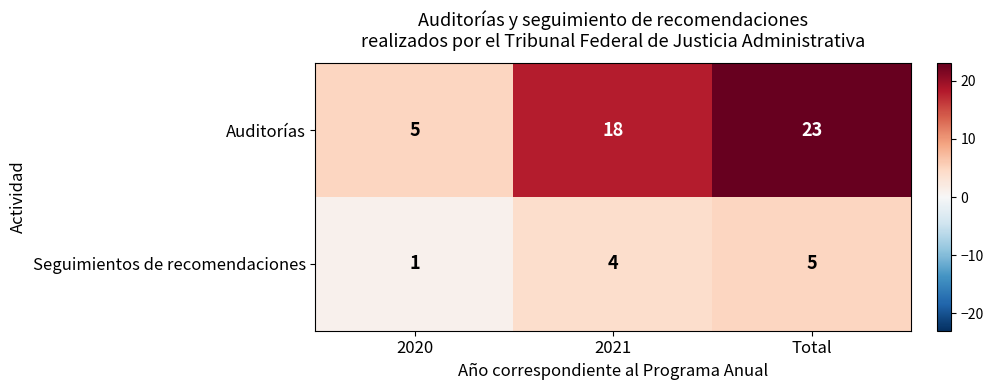

The value of Auditorías at 2020 is 1. True or false?

False